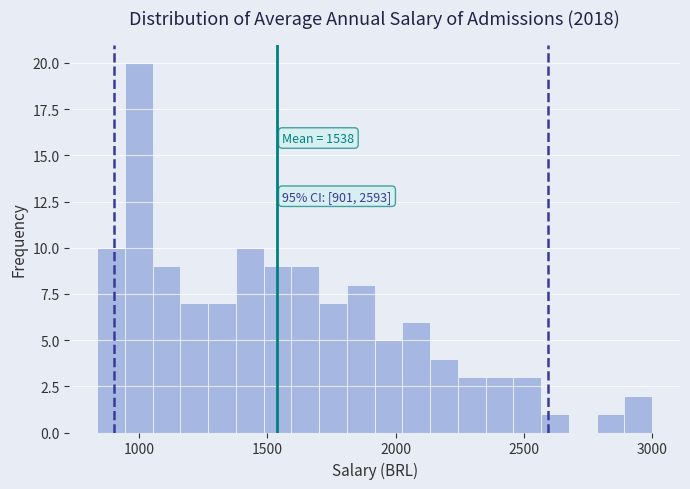

Read against the x-axis, roughly where is the centre of the tallest bar?

1000